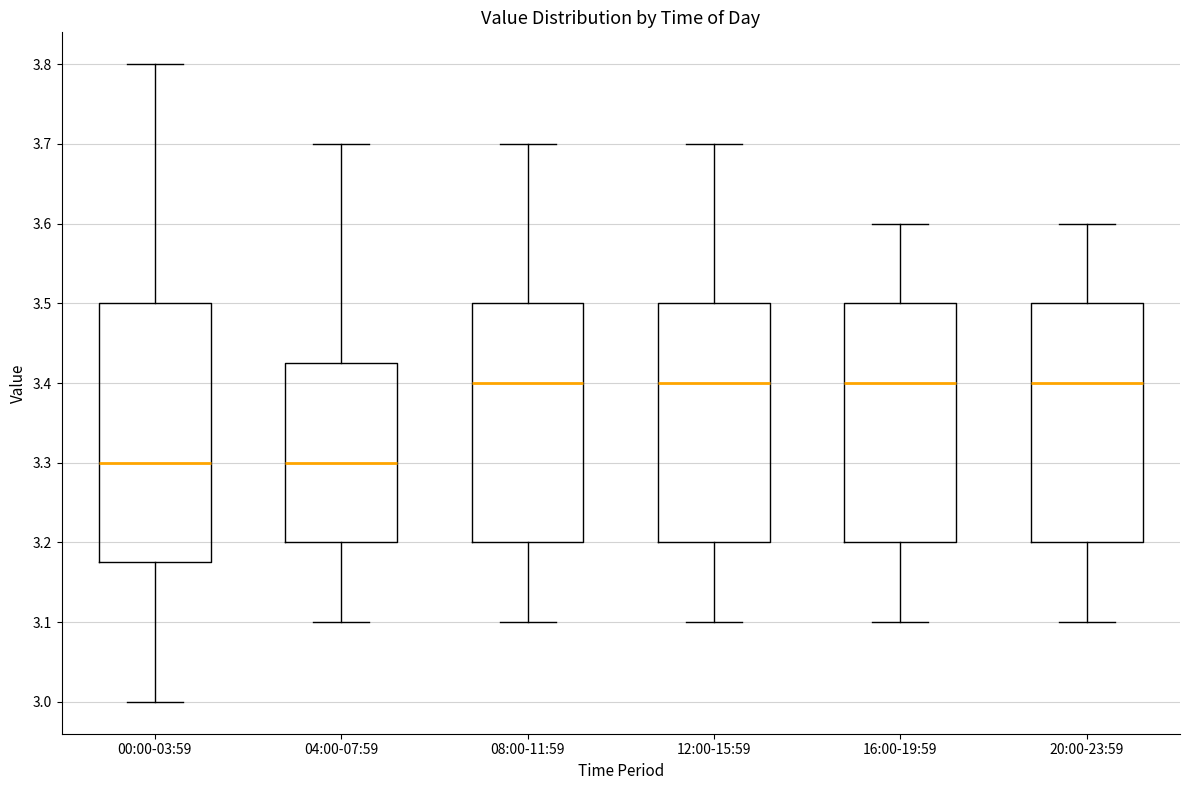

Reading left to right, read every box against the y-axis: the position of its median line, the range the box covers, and the ends of its whiskers. The values are not printed on the chart, so give them approximately, as read against the axis.

00:00-03:59: median 3.30, box 3.18 to 3.50, whiskers 3.00 to 3.80
04:00-07:59: median 3.30, box 3.20 to 3.43, whiskers 3.10 to 3.70
08:00-11:59: median 3.40, box 3.20 to 3.50, whiskers 3.10 to 3.70
12:00-15:59: median 3.40, box 3.20 to 3.50, whiskers 3.10 to 3.70
16:00-19:59: median 3.40, box 3.20 to 3.50, whiskers 3.10 to 3.60
20:00-23:59: median 3.40, box 3.20 to 3.50, whiskers 3.10 to 3.60